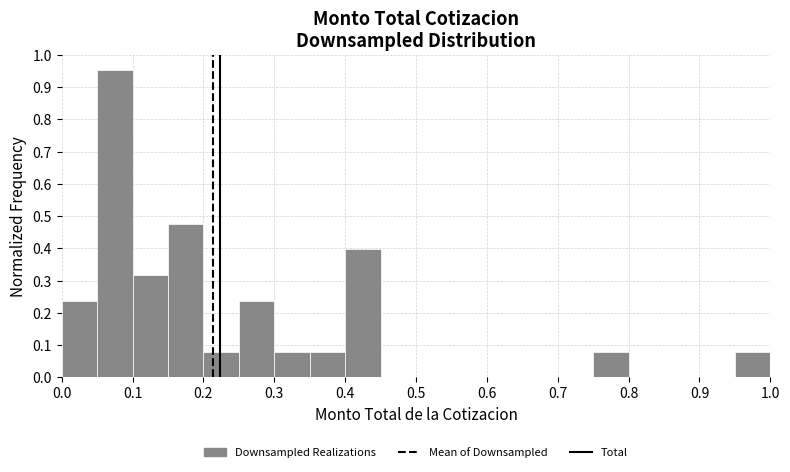

Reading left to right, transcribe this chart: for each bar, give the range it covers on the x-axis and its height. The values are not printed on the chart, so give them approximately, as read against the axis.

0.00 to 0.05: 0.24
0.05 to 0.10: 0.95
0.10 to 0.15: 0.32
0.15 to 0.20: 0.48
0.20 to 0.25: 0.08
0.25 to 0.30: 0.24
0.30 to 0.35: 0.08
0.35 to 0.40: 0.08
0.40 to 0.45: 0.40
0.45 to 0.50: 0
0.50 to 0.55: 0
0.55 to 0.60: 0
0.60 to 0.65: 0
0.65 to 0.70: 0
0.70 to 0.75: 0
0.75 to 0.80: 0.08
0.80 to 0.85: 0
0.85 to 0.90: 0
0.90 to 0.95: 0
0.95 to 1.00: 0.08